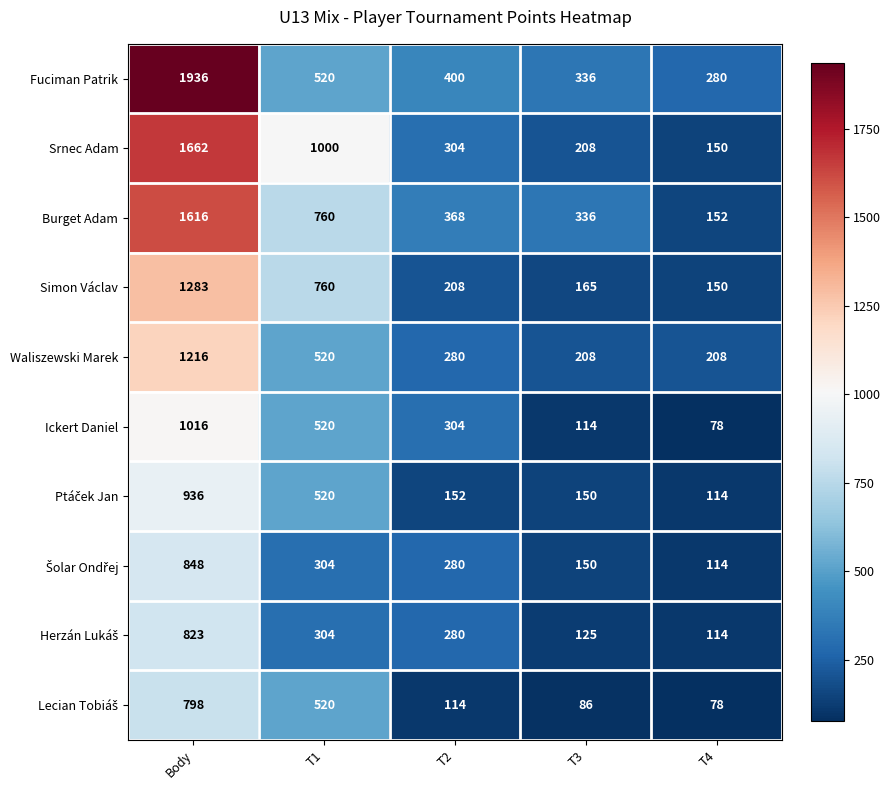

Is it true that Burget Adam equals 488 at Body?

False